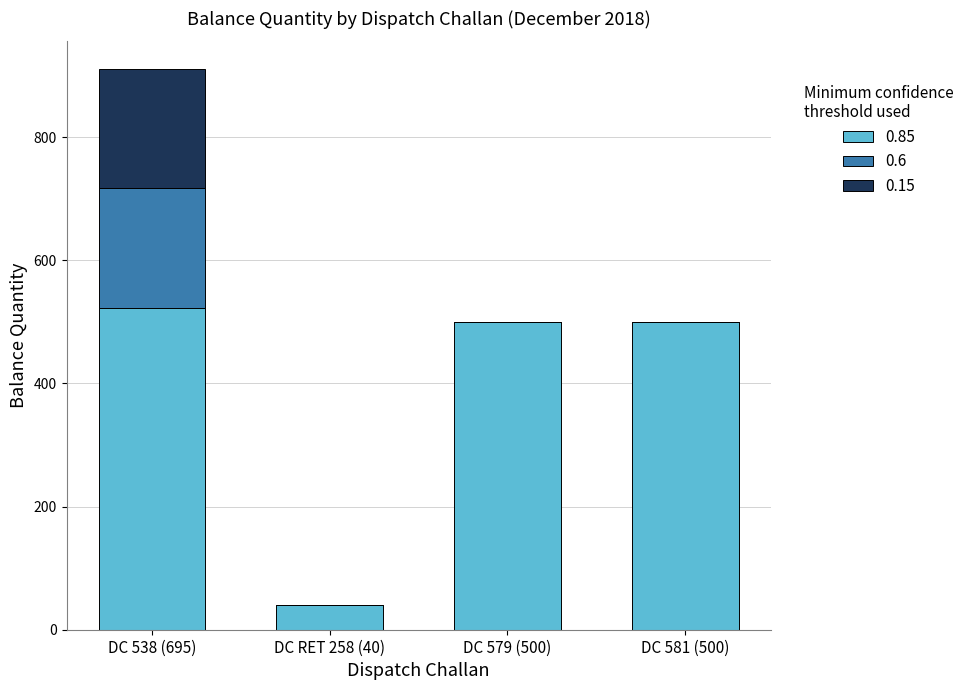

At which category is the sum across all series the highest?

DC 538 (695)